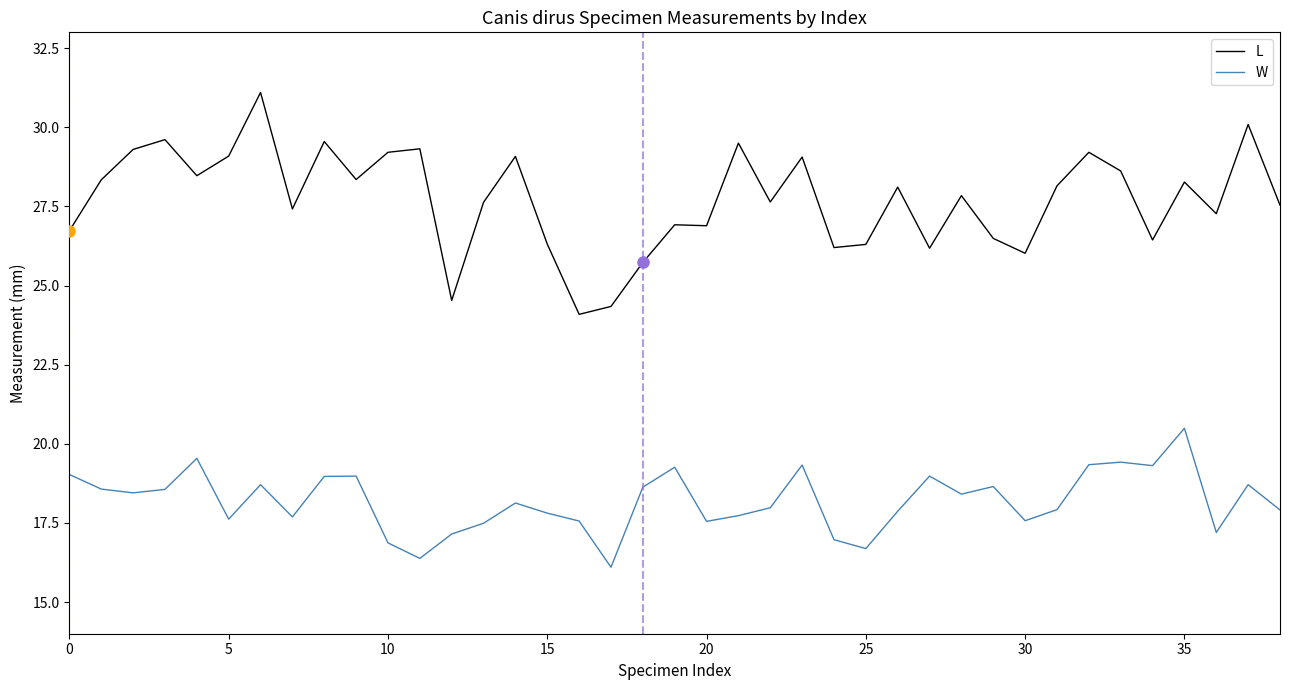

Rank the series by their maximum value, from lowest to highest.

W, L